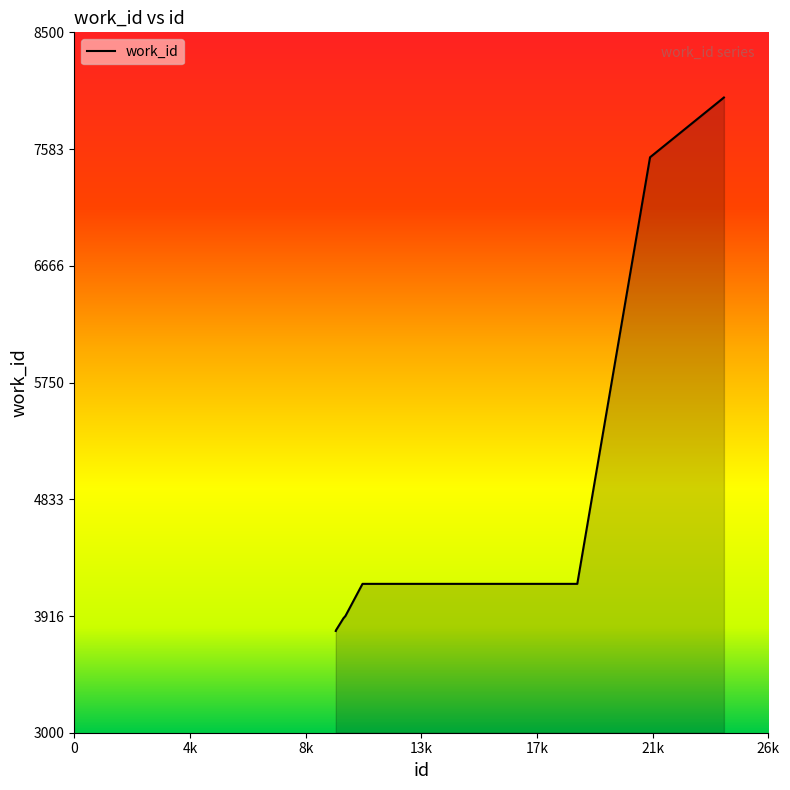

What is the difference between the maximum and minimum values?

4189